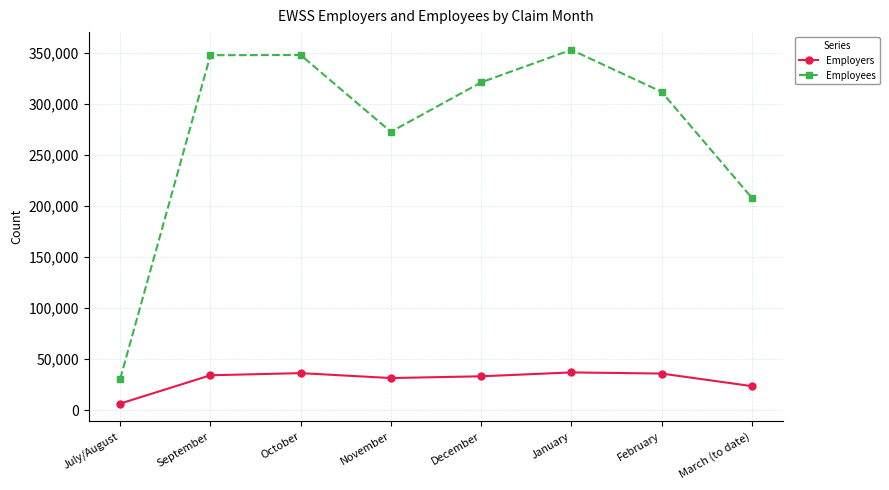

What is the value of the Employees point at the 3rd from the left?

347600